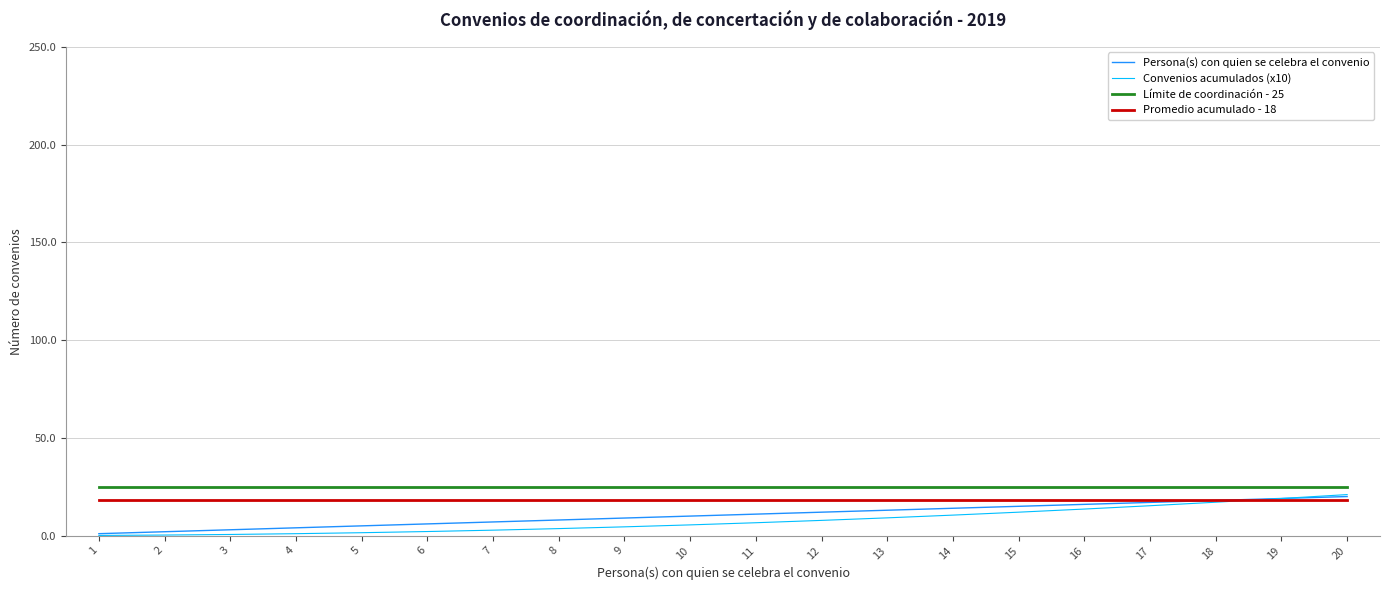

True or false: Promedio acumulado - 18 and Límite de coordinación - 25 cross at least once.

False